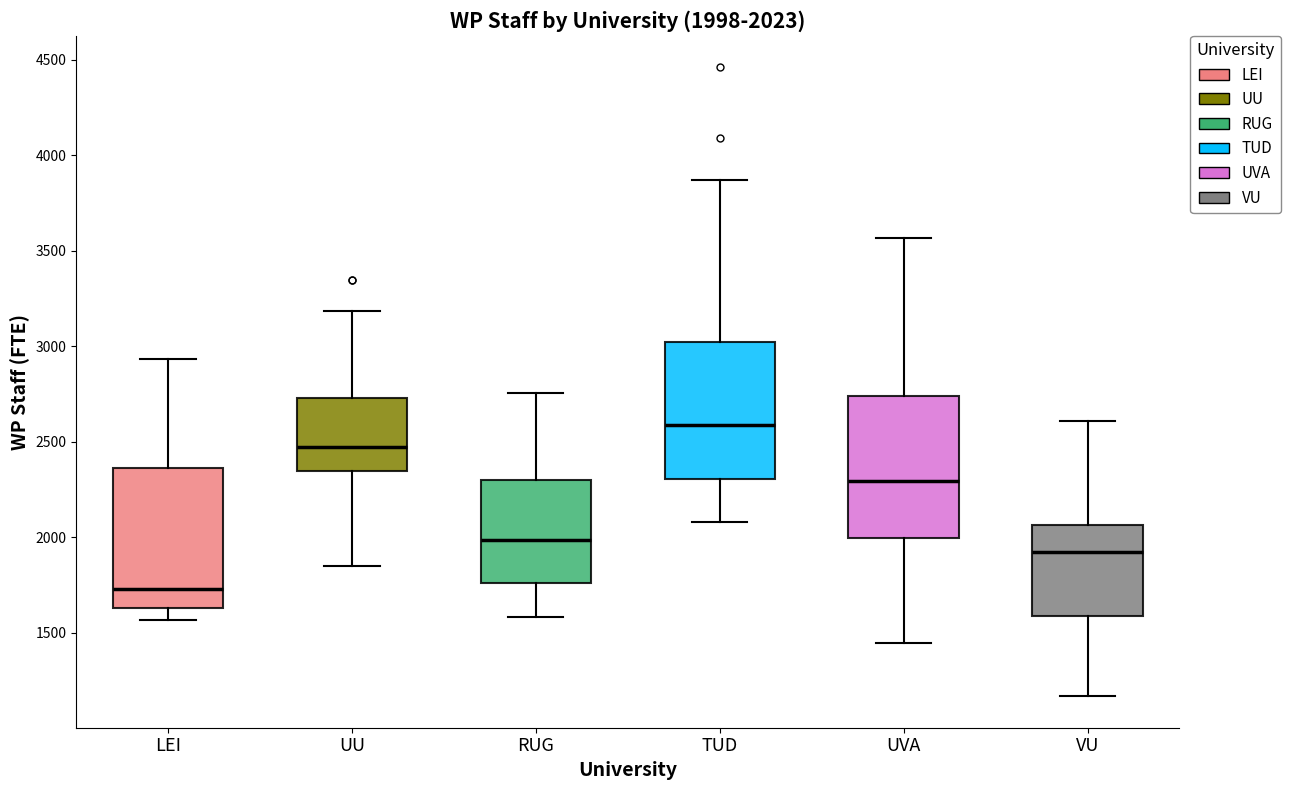

Which box's median line is the highest?

TUD